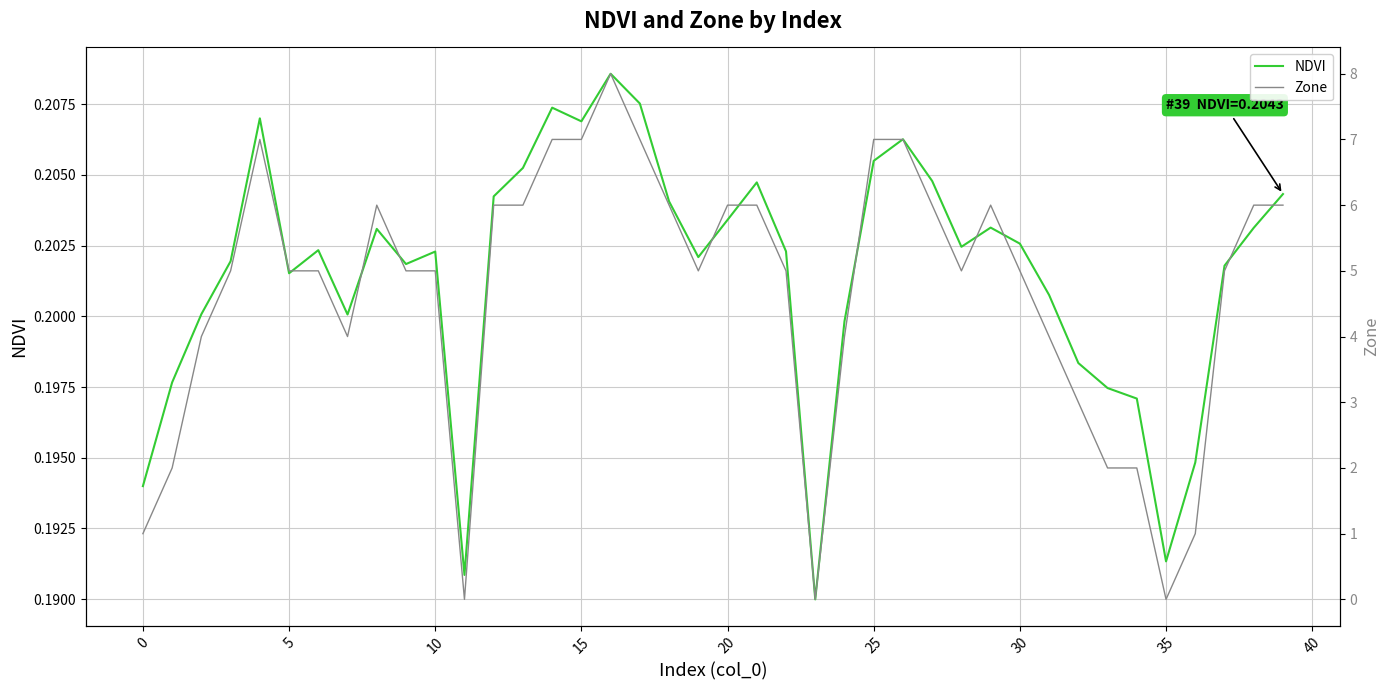

Which series has the largest total across all categories?

Zone